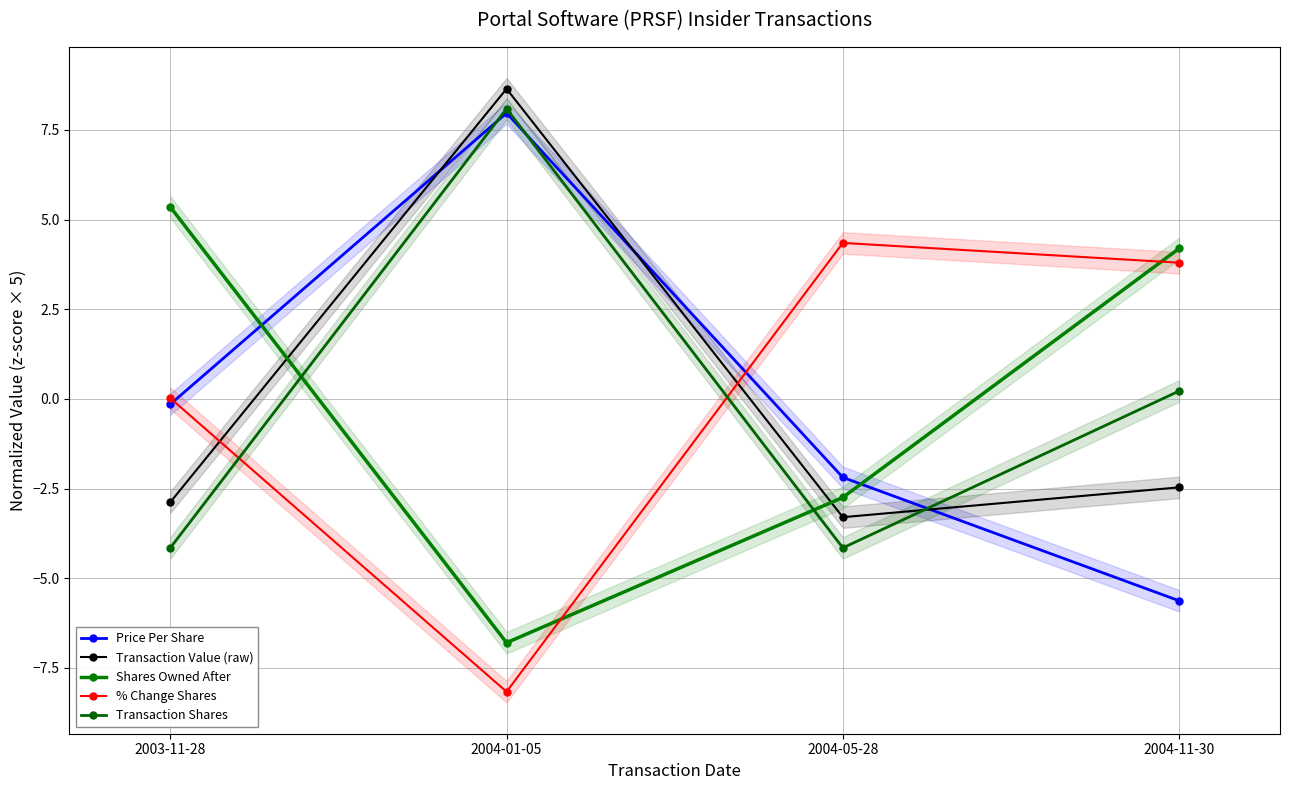

Where is Shares Owned After nearest to the value 0?

2004-05-28